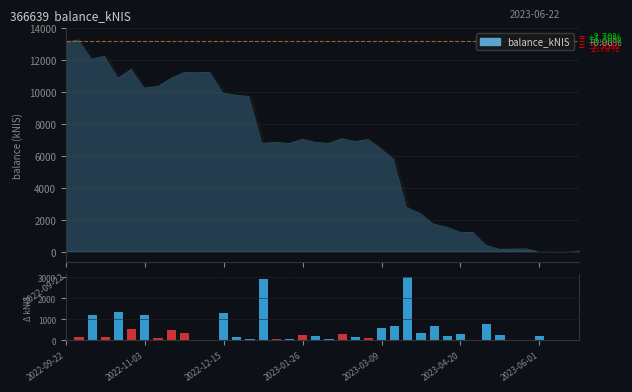

How many groups of bars are there?

40